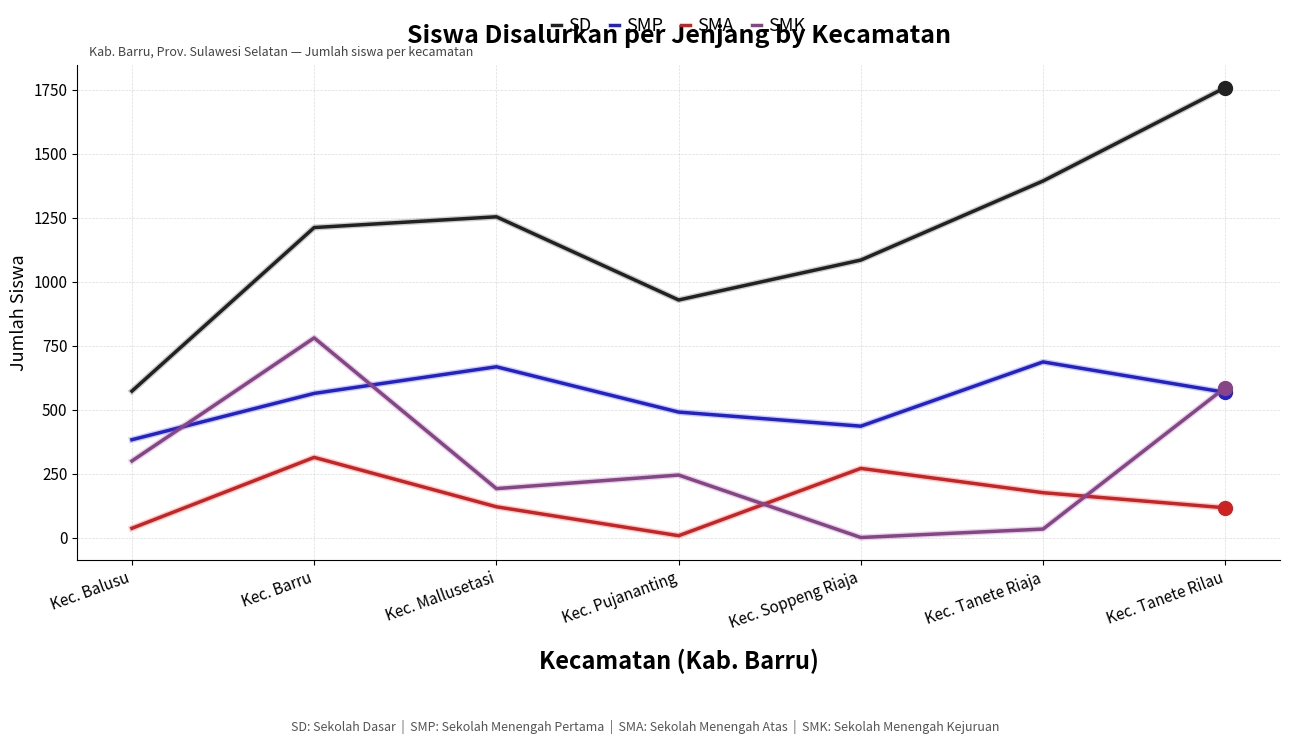

Is it true that SMK equals 1363 at Kec. Barru?

False